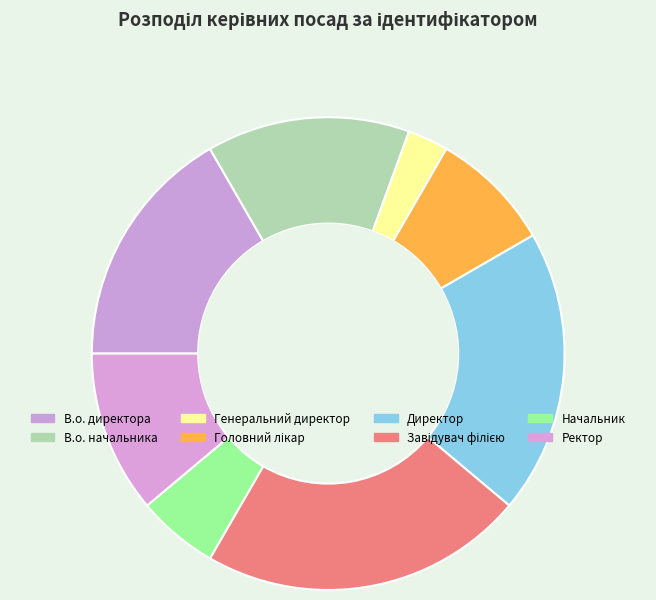

True or false: Ректор accounts for 23% of the total.

False